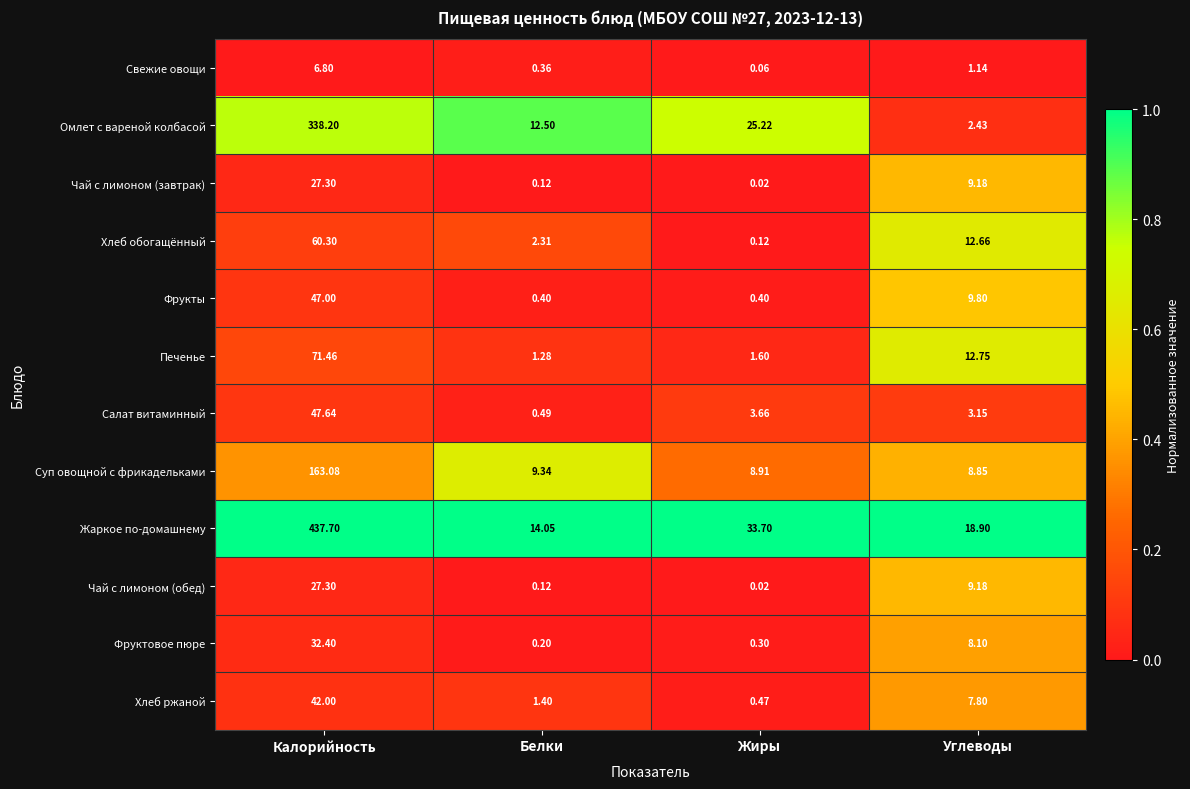

Which series has the widest spread of values?

Жаркое по-домашнему